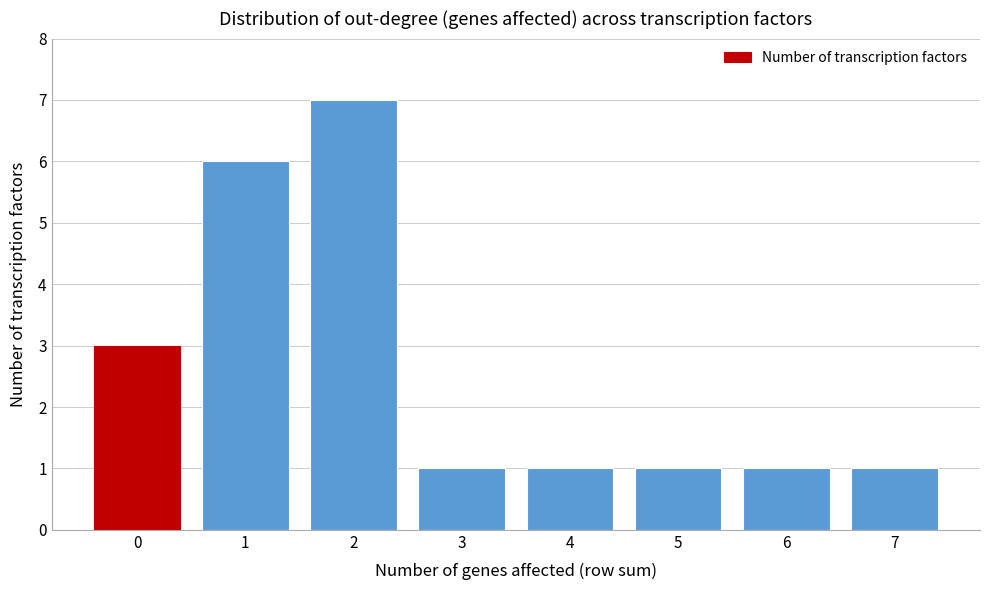

Reading left to right, transcribe all the data shown in this chart.

0=3	1=6	2=7	3=1	4=1	5=1	6=1	7=1